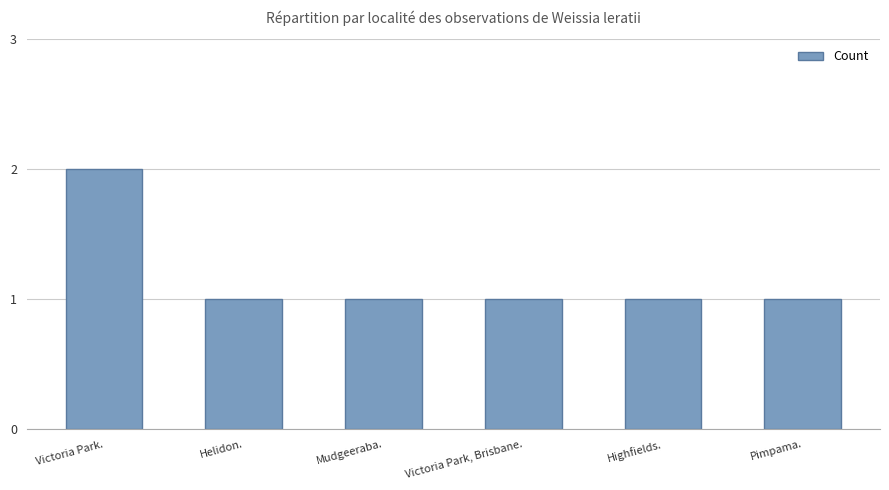

Approximately how many times larger is the value at Highfields. compared to Helidon.?

1.0